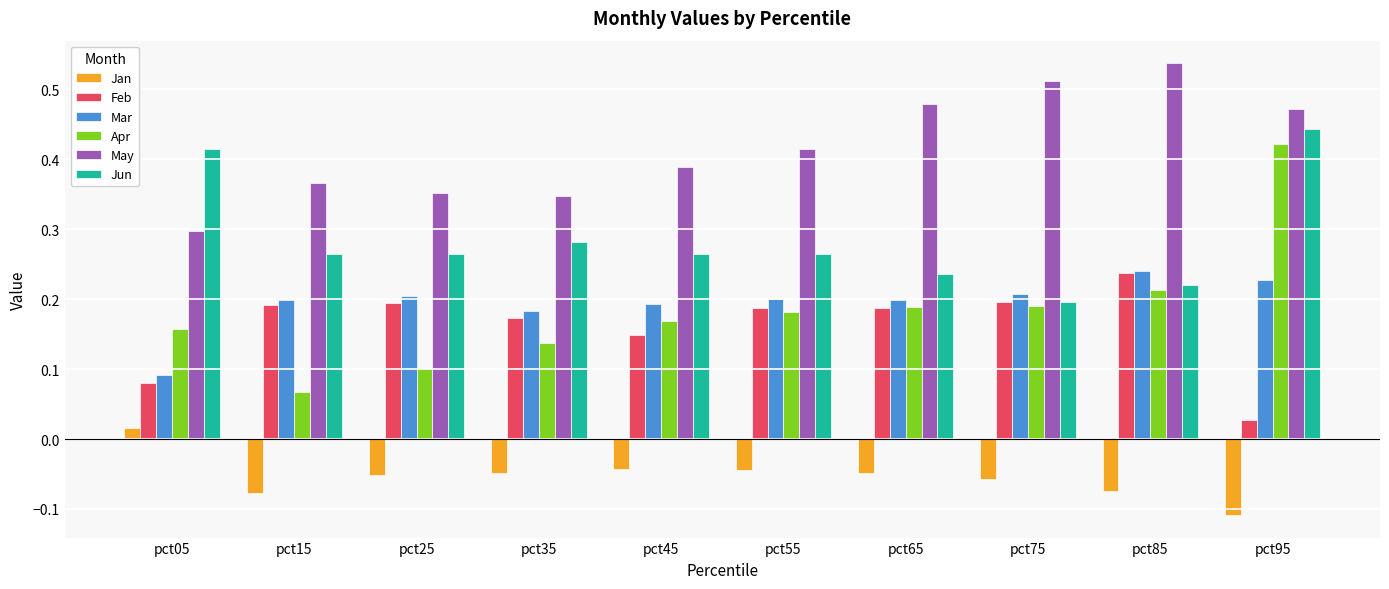

Where is Feb nearest to the value 0?

pct95